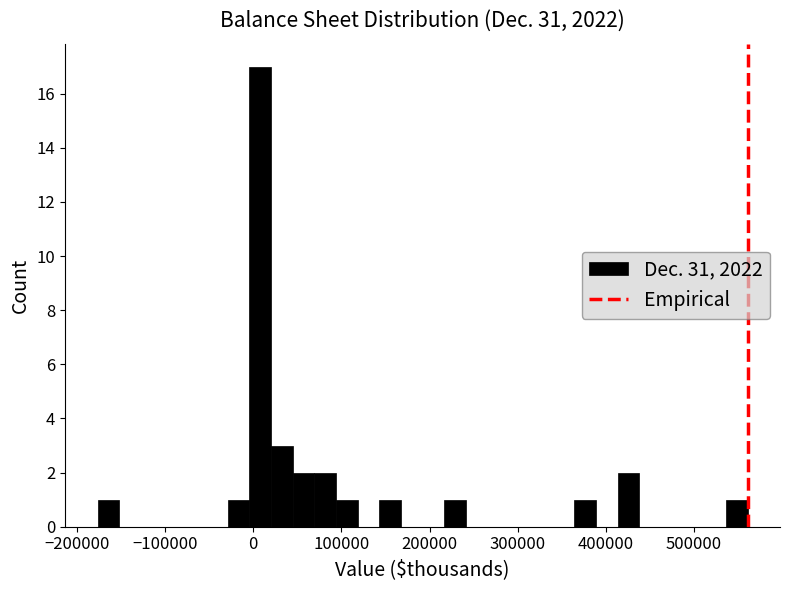

Around what value on the x-axis is the tallest bar? Give the approximate position of its centre, as read against the axis.

10000